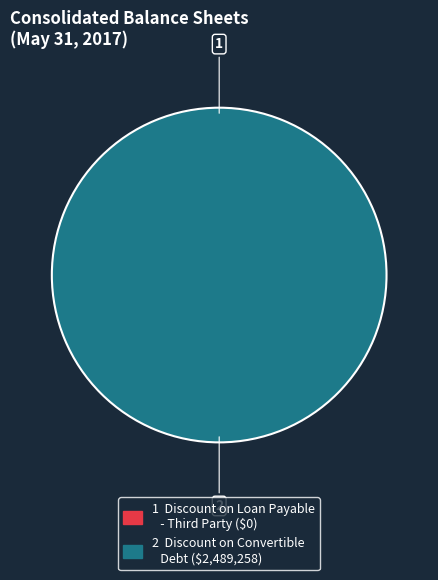

Which category has the biggest portion of the pie?

Discount on Convertible Debt